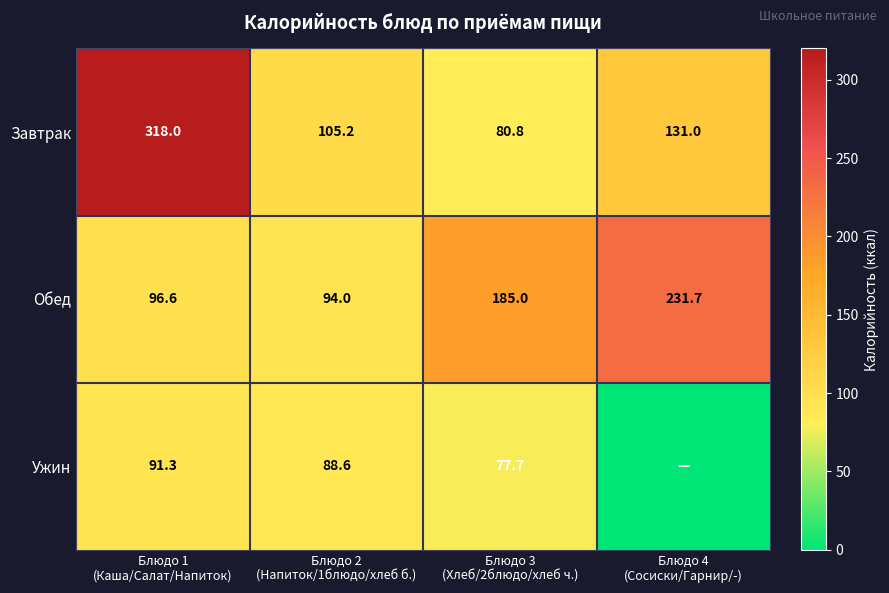

What is the sum of all Завтрак values?

635.0